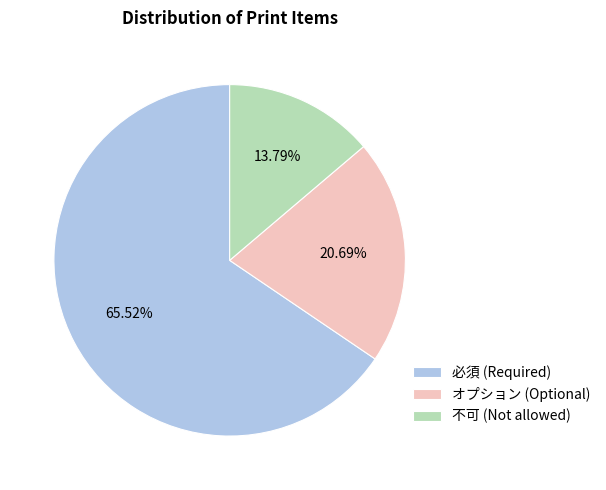

How many slices are in this pie chart?

3